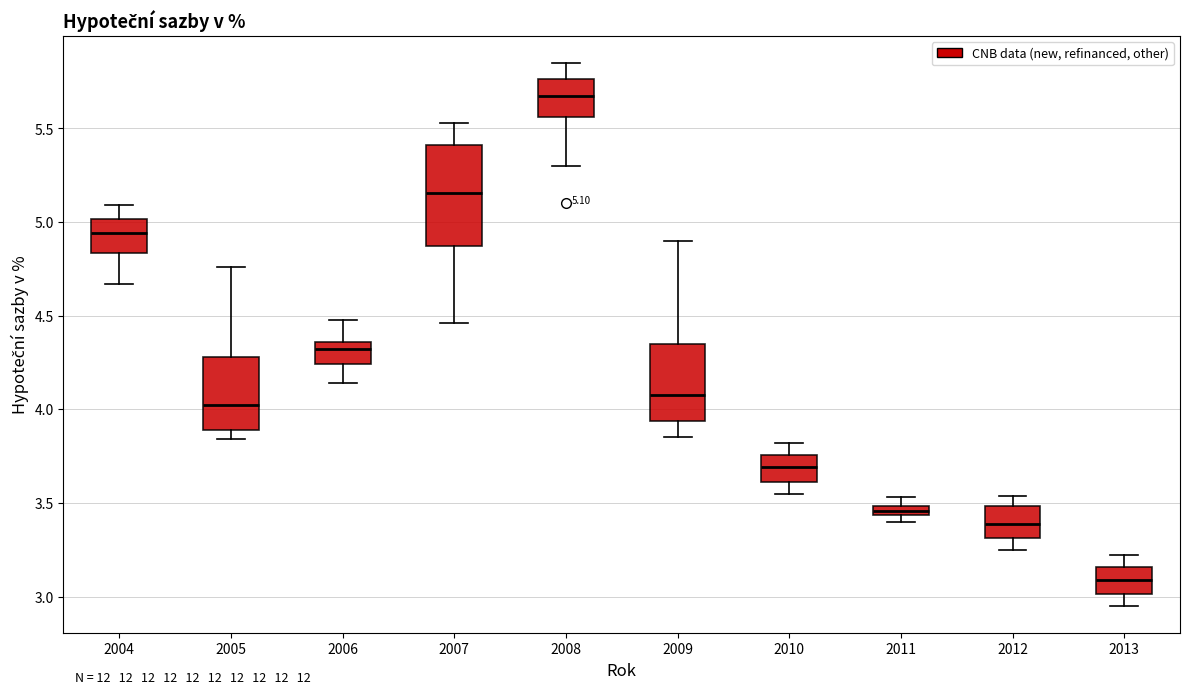

Which box is the tallest, from its lower edge to its upper edge?

2007